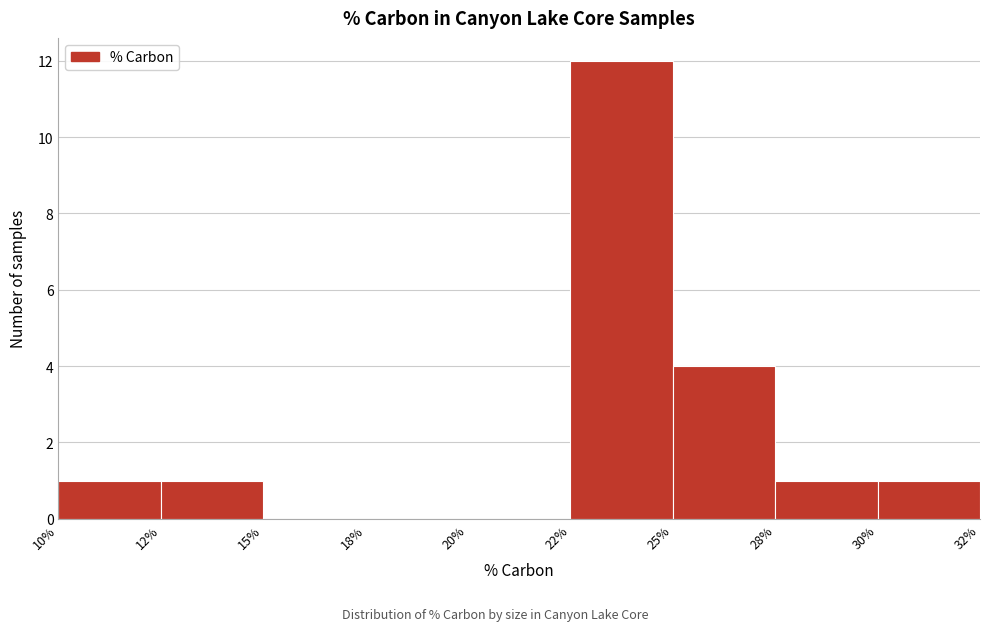

Reading left to right, transcribe all the data shown in this chart.

10%=1	12%=1	15%=0	18%=0	20%=0	22%=12	25%=4	28%=1	30%=1